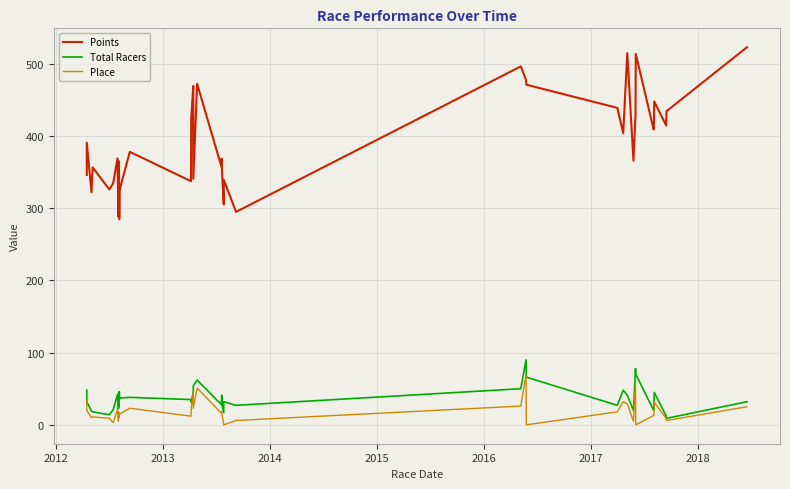

In Total Racers, how many points are higher than both neighbors (excluding endpoints)?

11